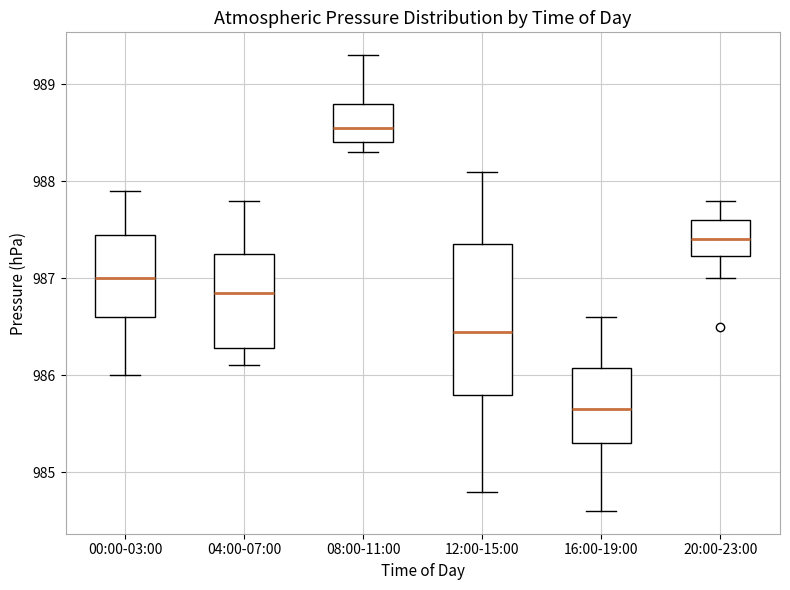

Which box's median line is the highest?

08:00-11:00